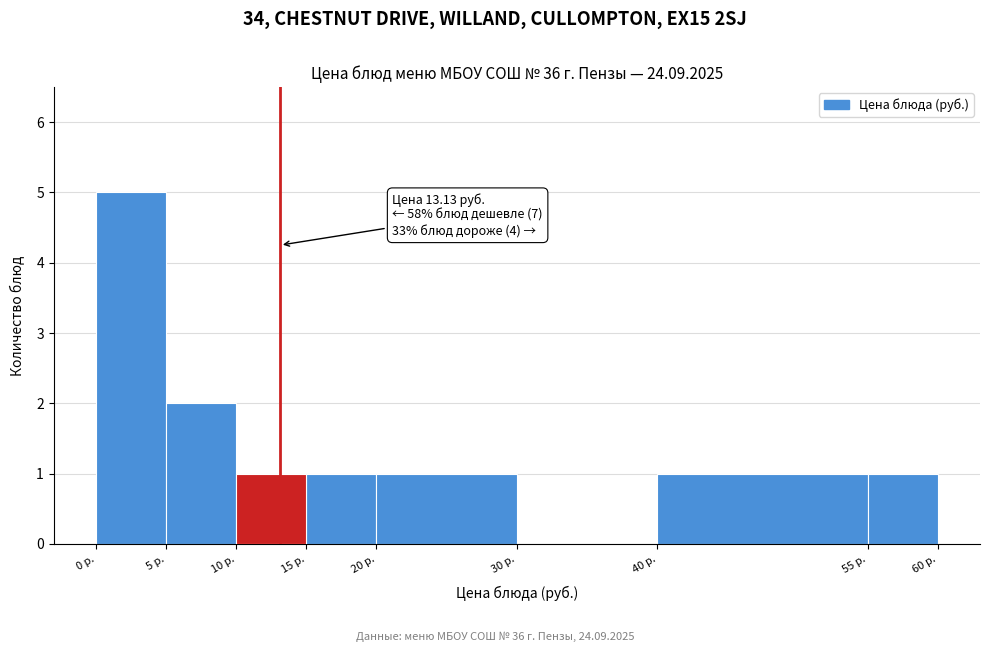

Over which range of the x-axis is the bar tallest?

0 to 5